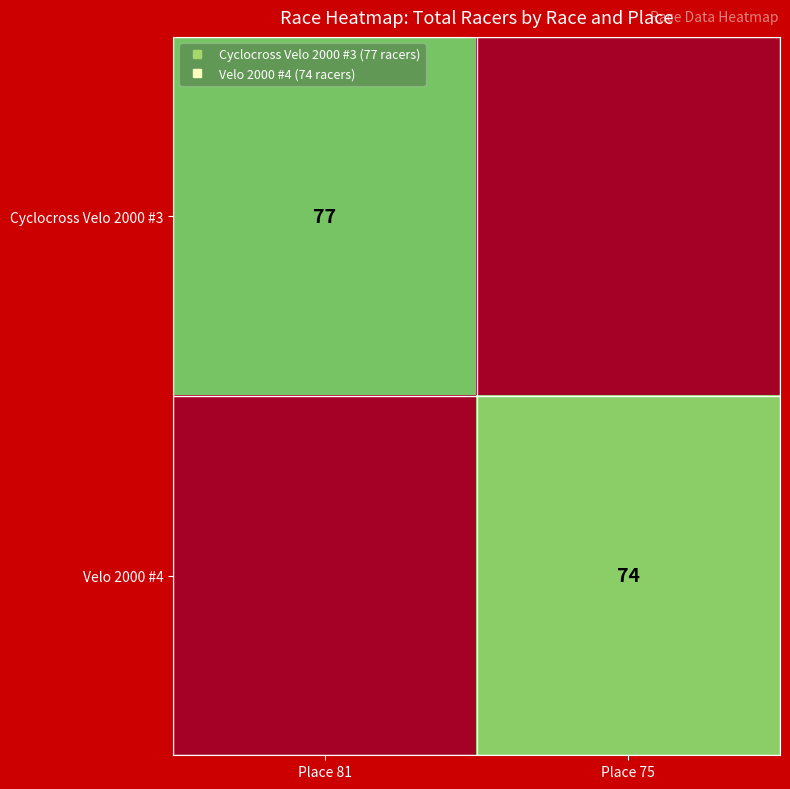

Which series has the largest total across all categories?

Cyclocross Velo 2000 #3